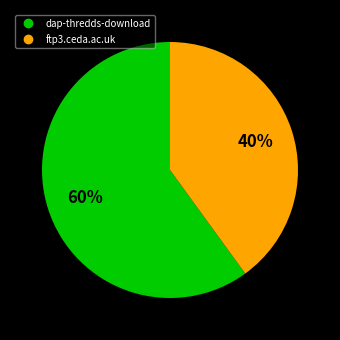

Do dap-thredds-download and ftp3.ceda.ac.uk together represent more than half of the pie?

Yes